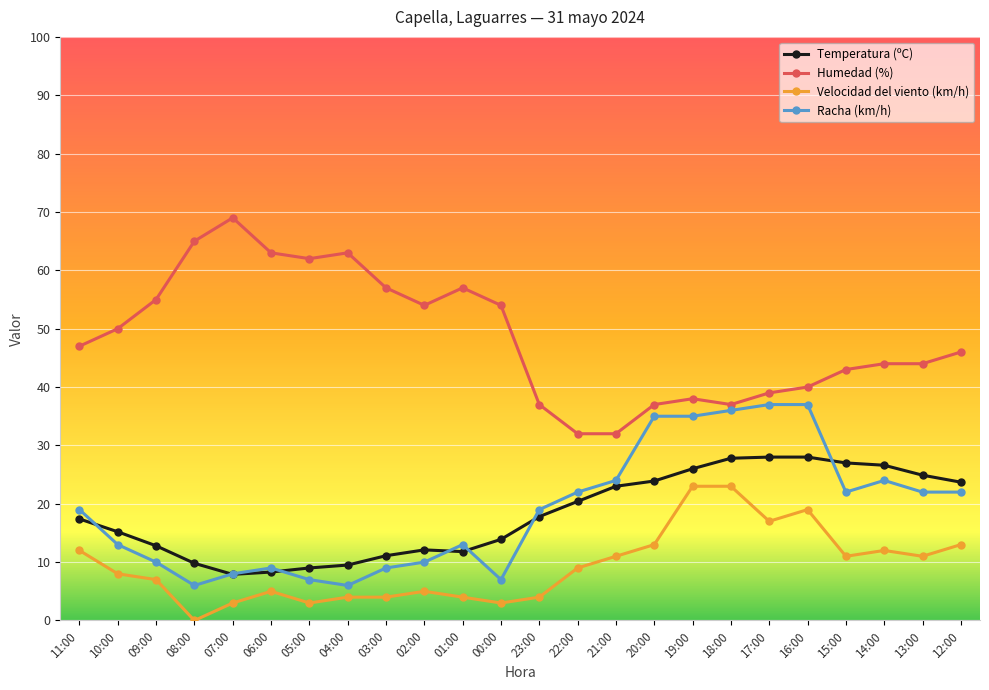

Rank the series at 01:00 from lowest to highest value.

Velocidad del viento (km/h), Temperatura (ºC), Racha (km/h), Humedad (%)